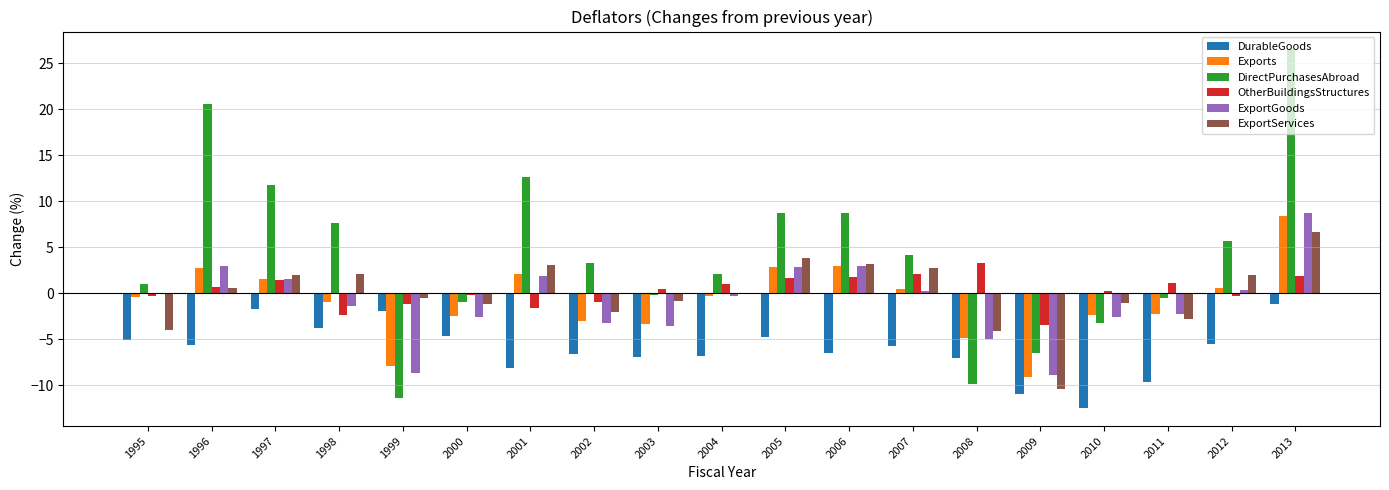

Is it true that DurableGoods equals -9.8 at 2012?

False